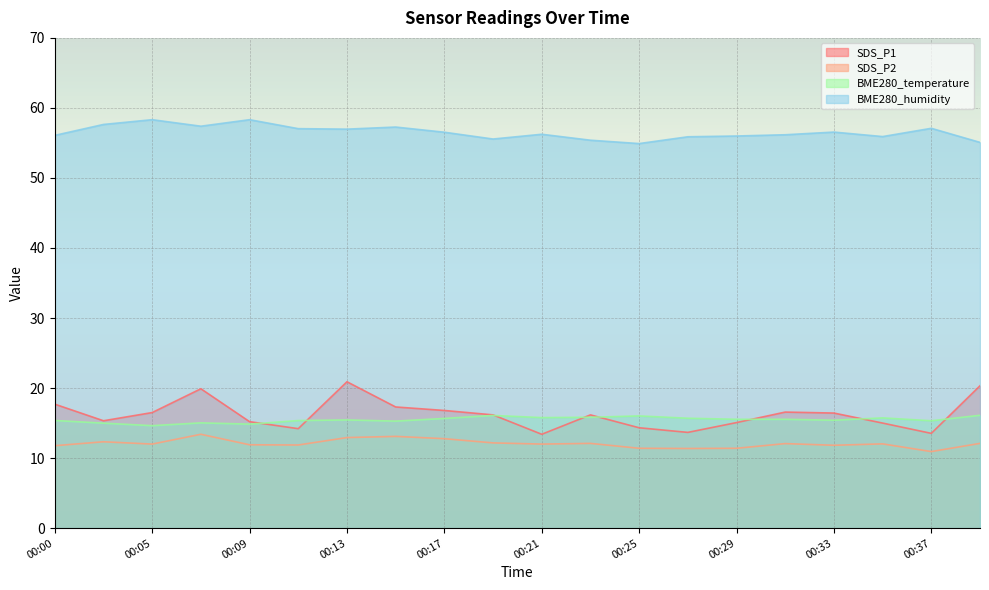

At which category does BME280_humidity reach its first local peak?

00:05